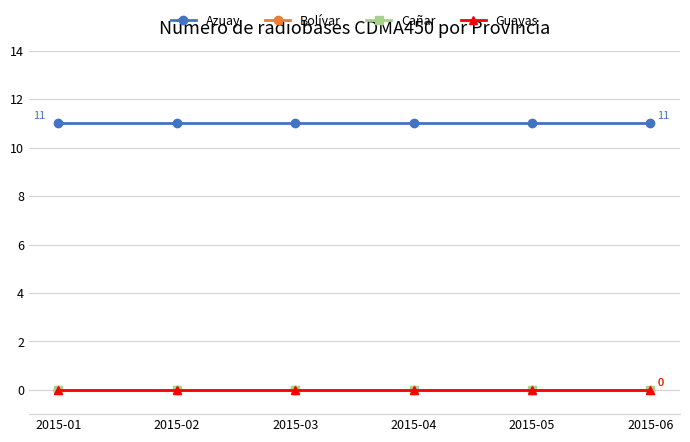

Is this an area chart (filled region under the line)?

No